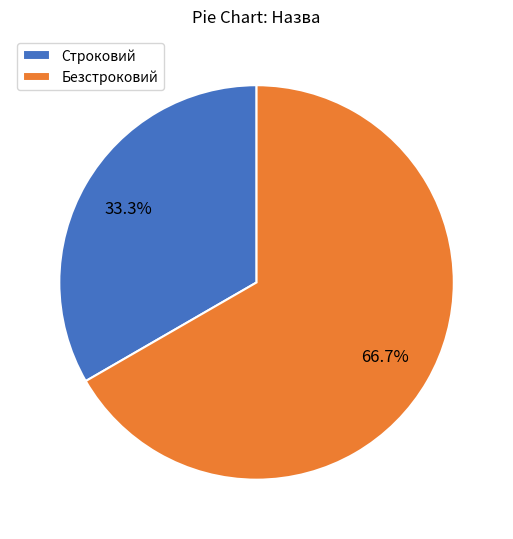

What is the majority slice?

Безстроковий